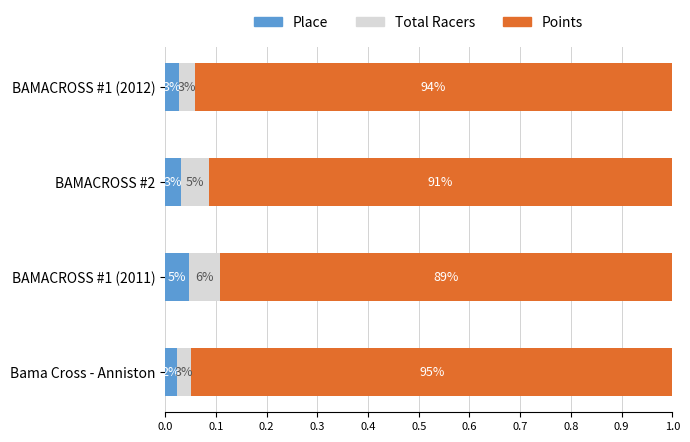

What are all the series names shown in the legend?

Place, Total Racers, Points